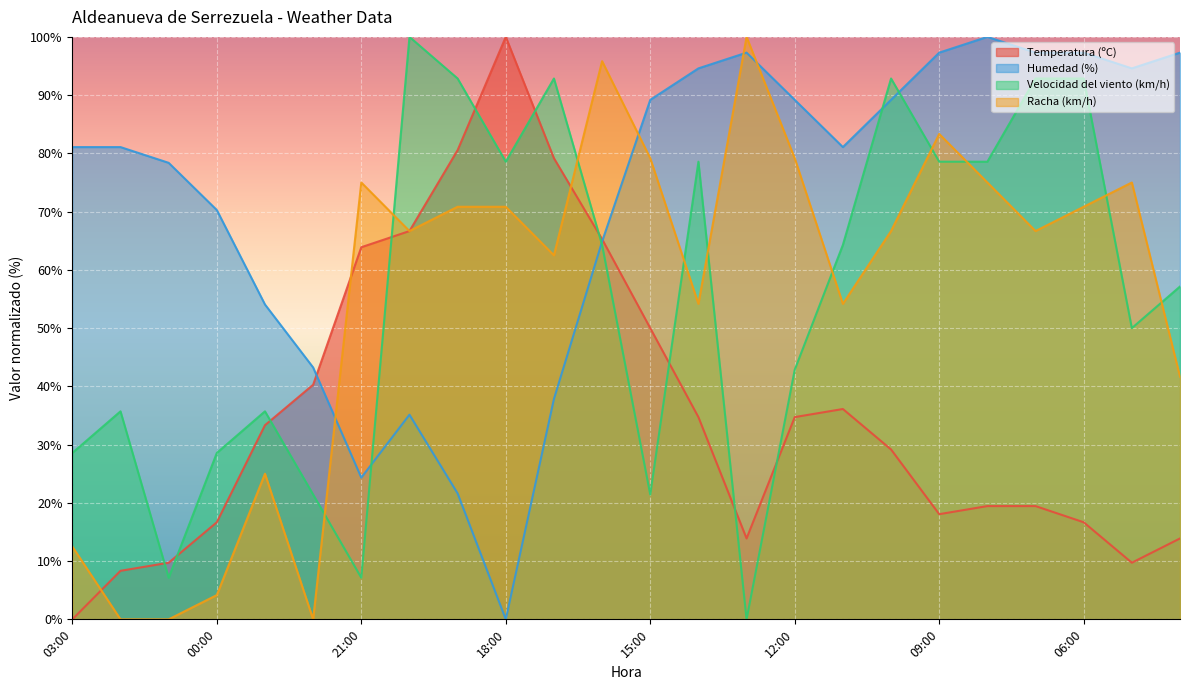

Which series has the largest total across all categories?

Humedad (%)